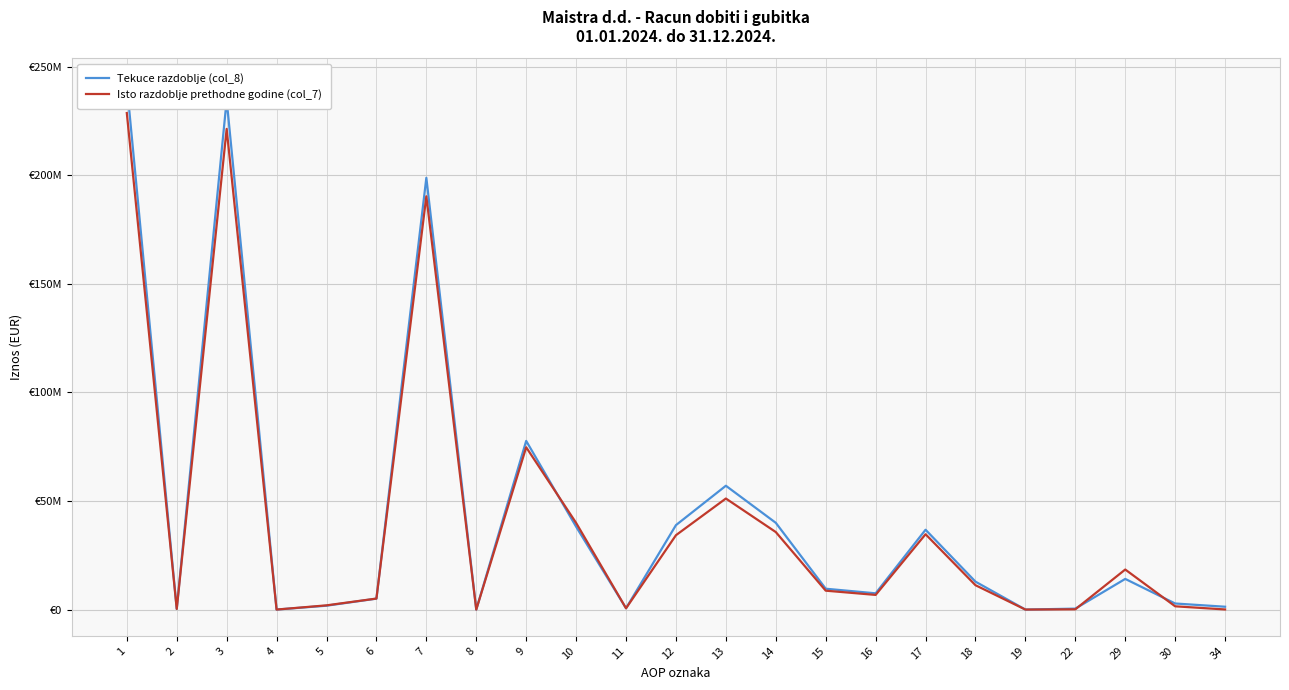

What is the difference between the highest and lowest values at 1?

13138780